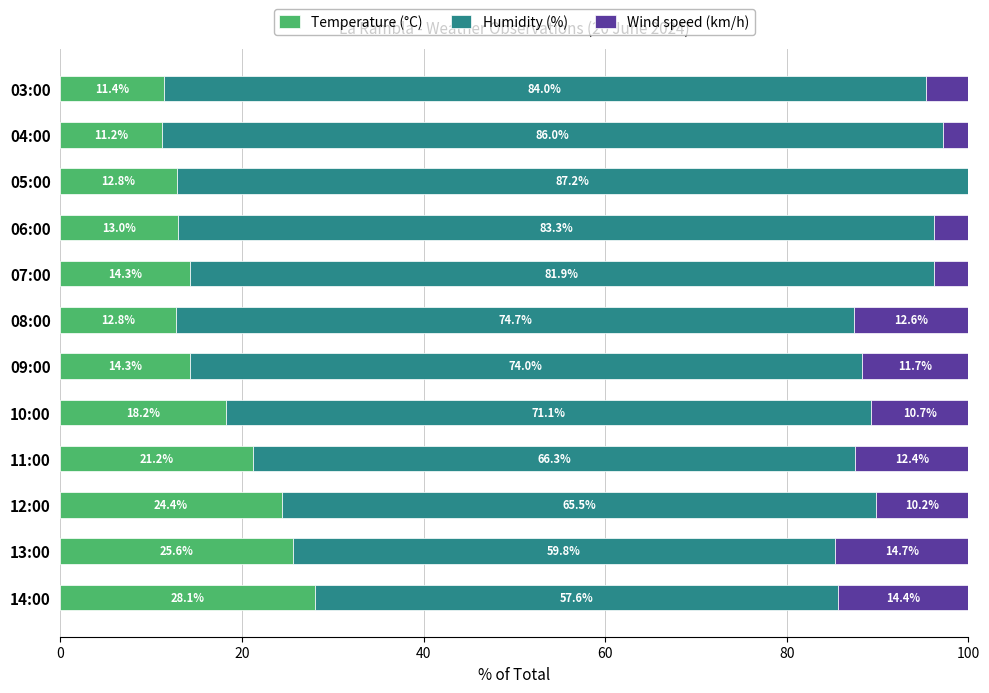

What is the sum of the Temperature (°C) values at 09:00 and 11:00?

35.5